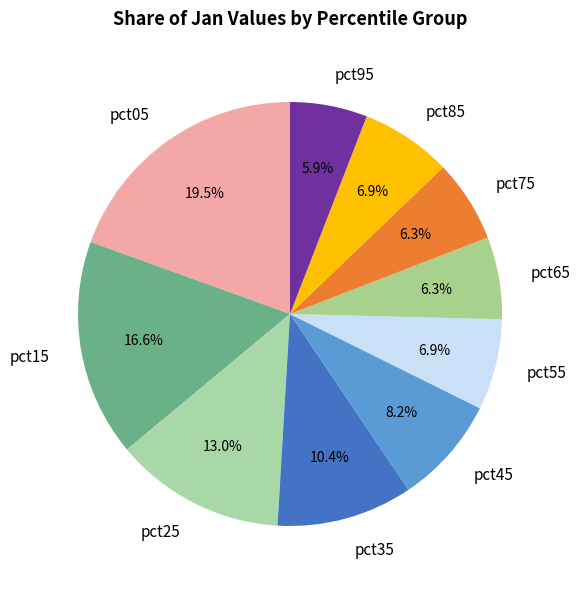

What percentage is the pct65 slice, to the nearest percent?

6%